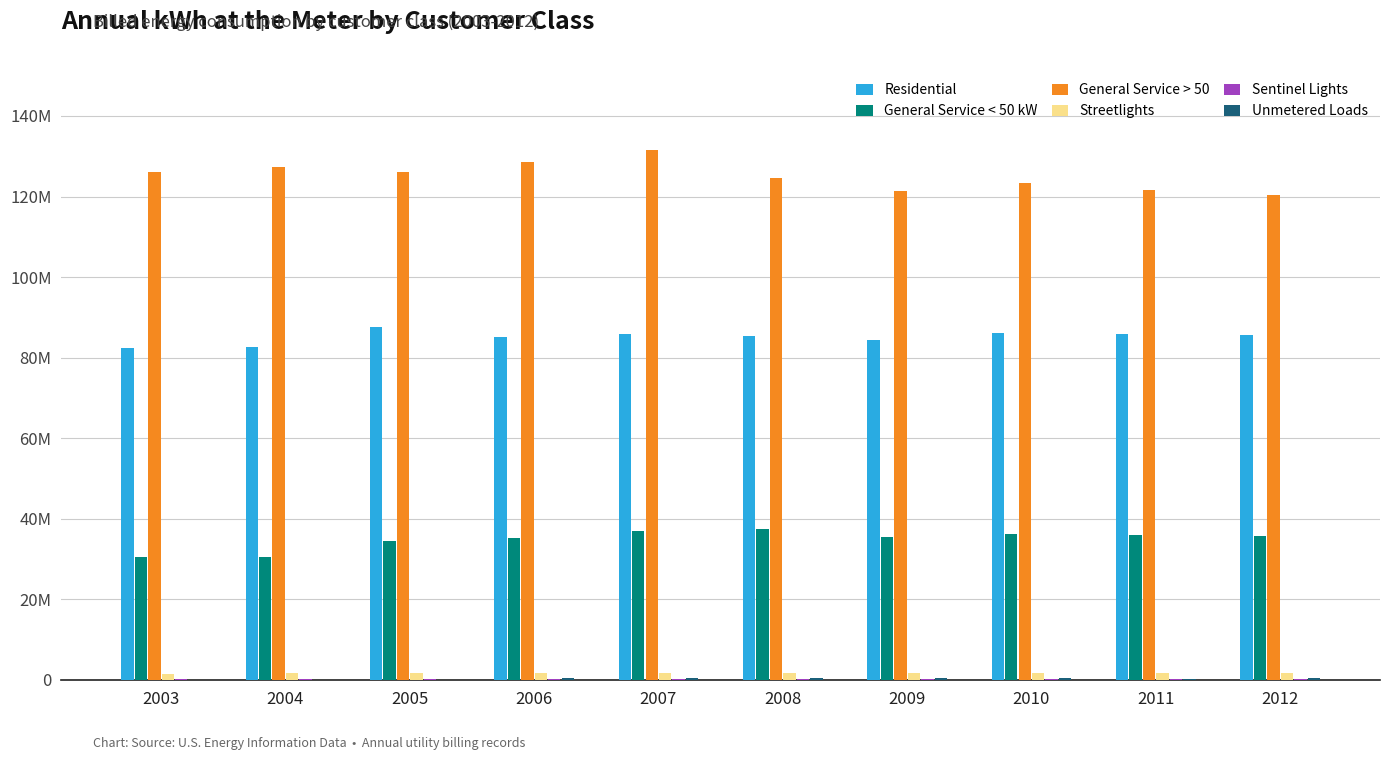

Are the bars grouped side by side (vs. stacked)?

Yes